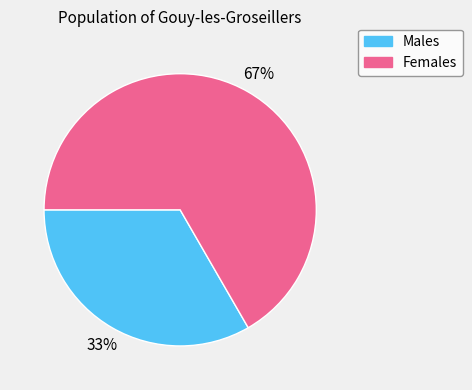

Is there a majority slice in this chart?

Yes